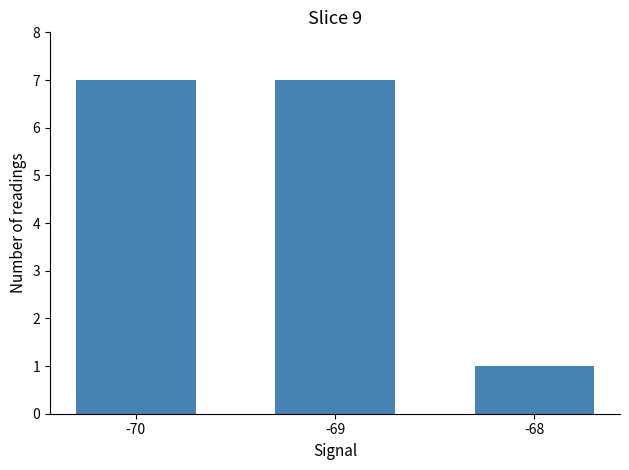

What is the difference between the values at -69 and -68?

6